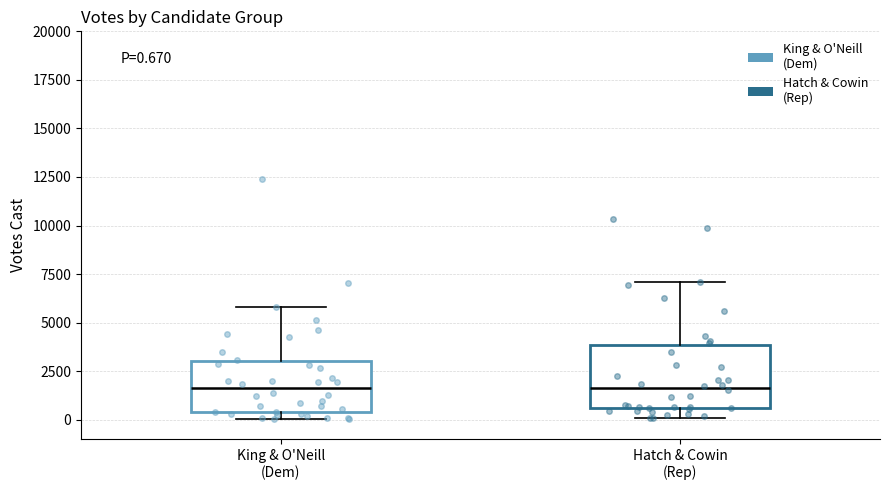

Which box is the tallest, from its lower edge to its upper edge?

Hatch & Cowin (Rep)